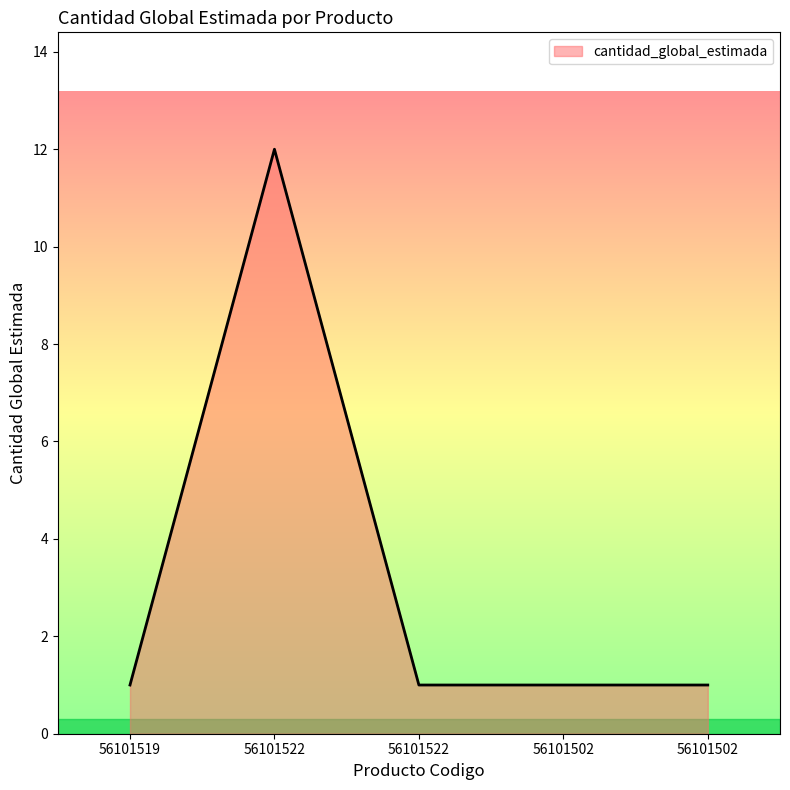

What is the change in value from 56101522 to 56101522?

-11